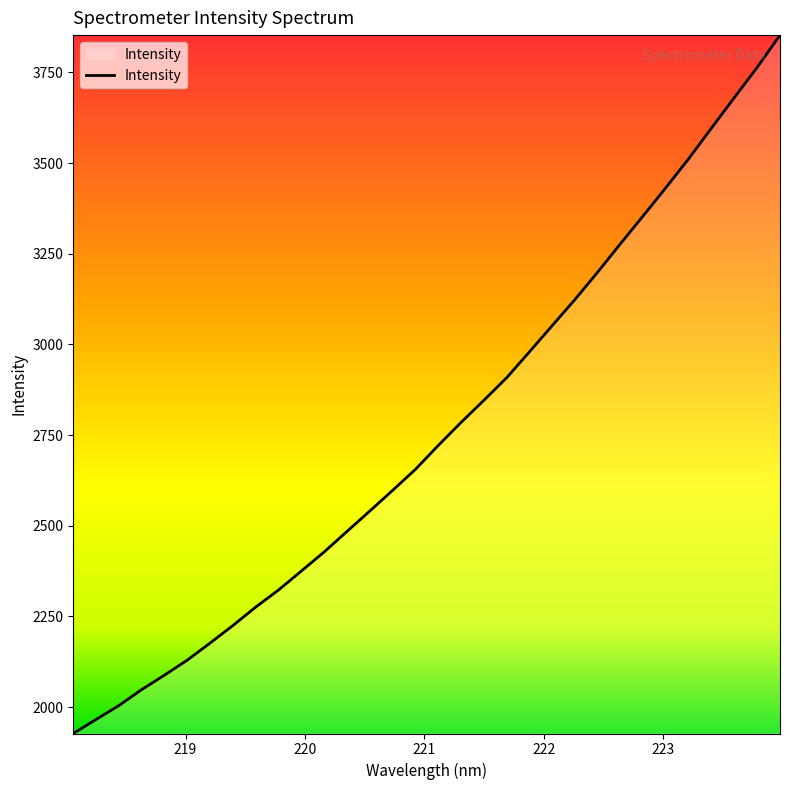

What is the greatest value displayed?

3853.0